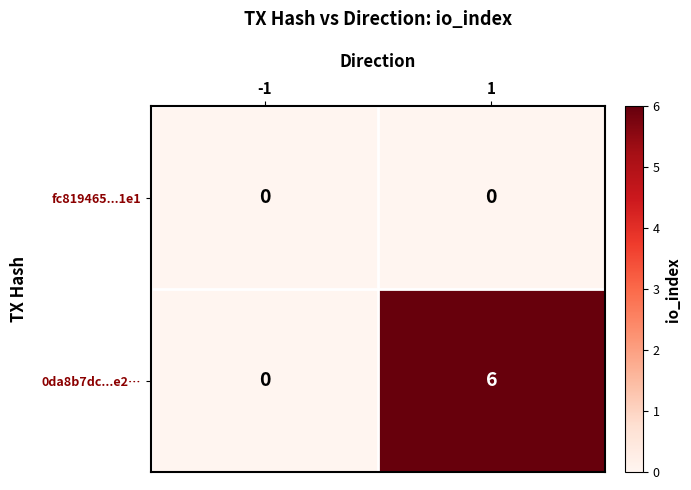

Rank the series by their maximum value, from highest to lowest.

0da8b7dc...e2…, fc819465...1e1